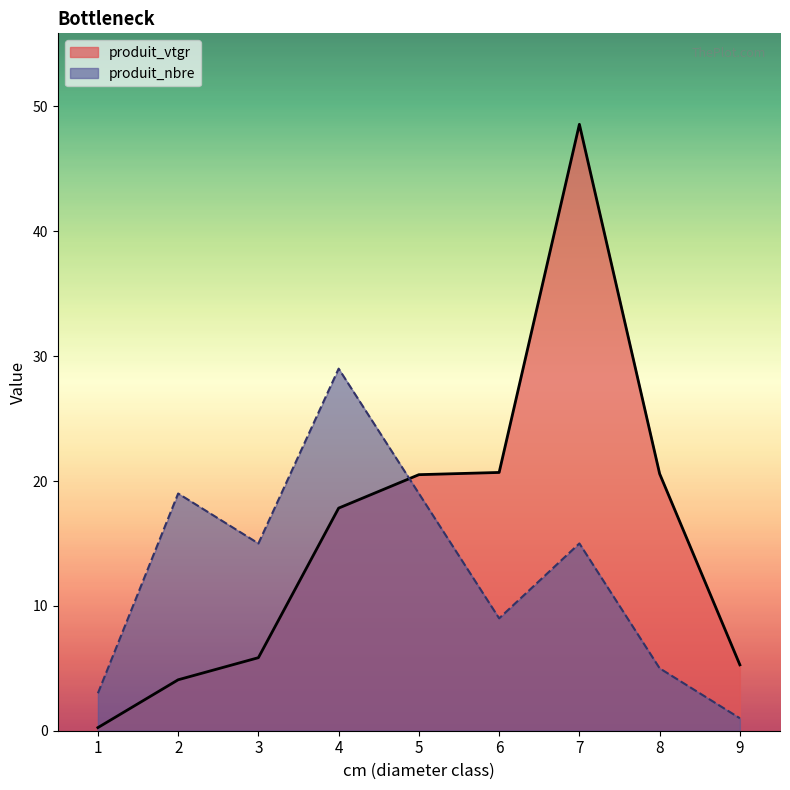

At which category does produit_nbre reach its first local valley?

3